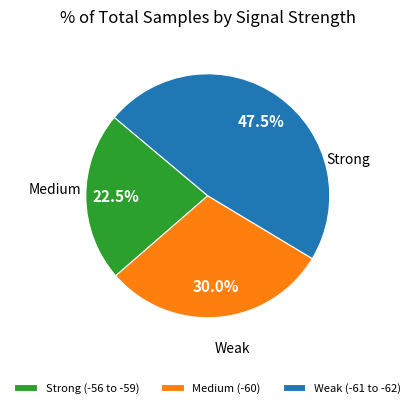

How much of the chart is everything except Strong (-56 to -59)?

77.5%